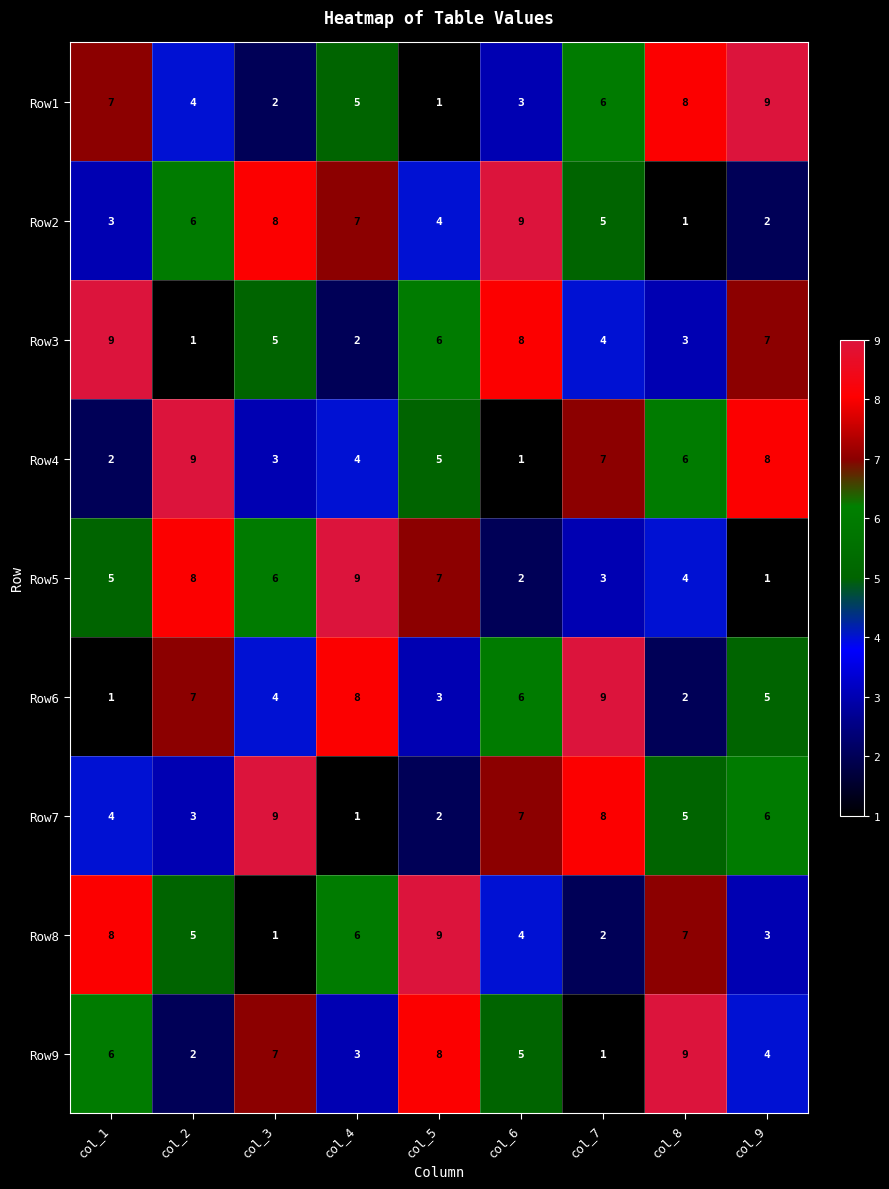

What is the difference between the maximum and second lowest values in the Row7 series?

7